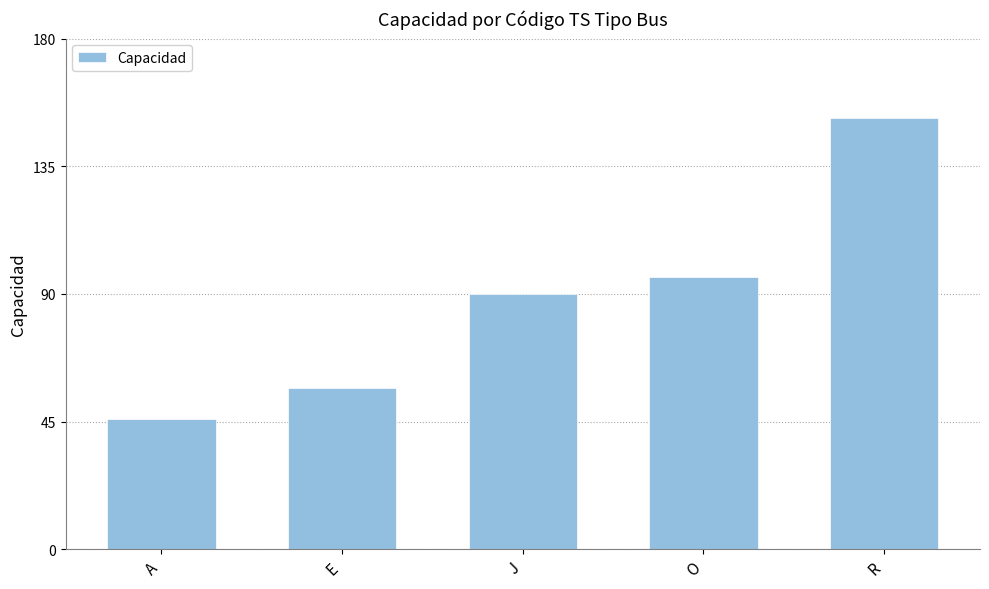

How many values are below 90?

2